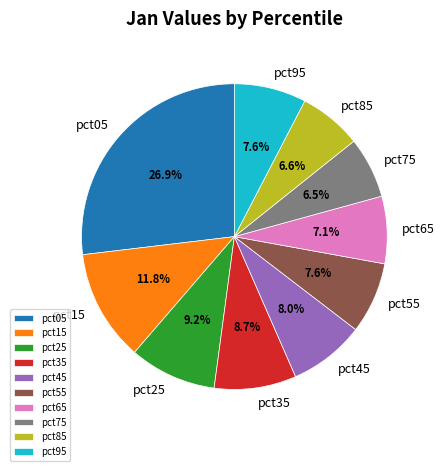

Does pct65 account for over 50% of the chart?

No